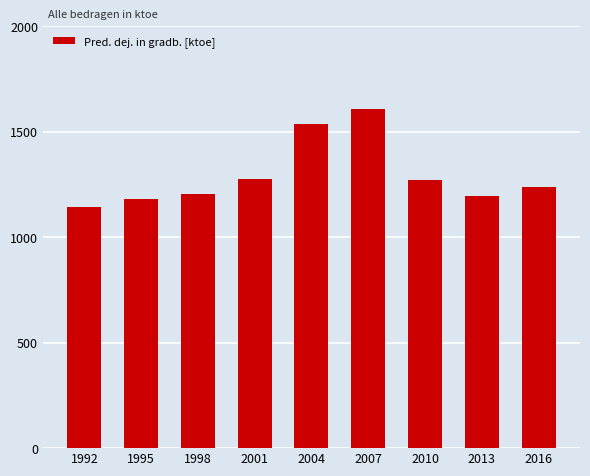

What is the ratio of the value at 2010 to the value at 1995?

1.1